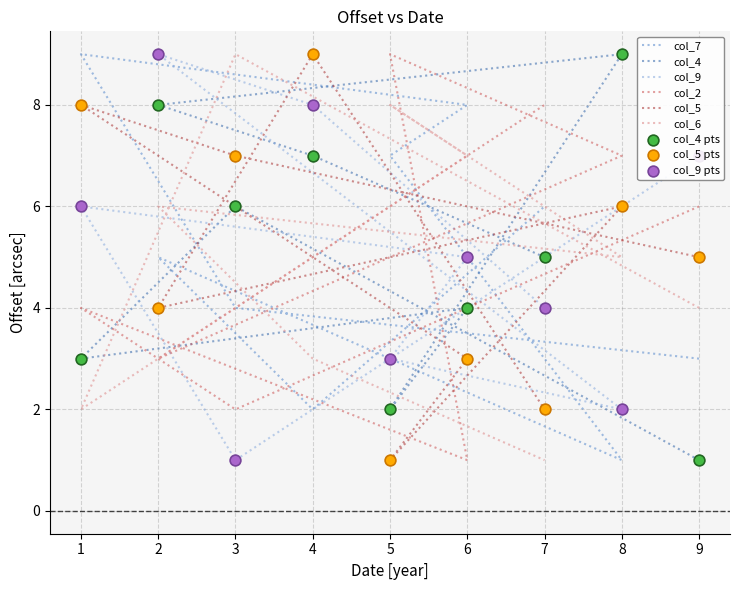

At which category is the sum across all series the highest?

2